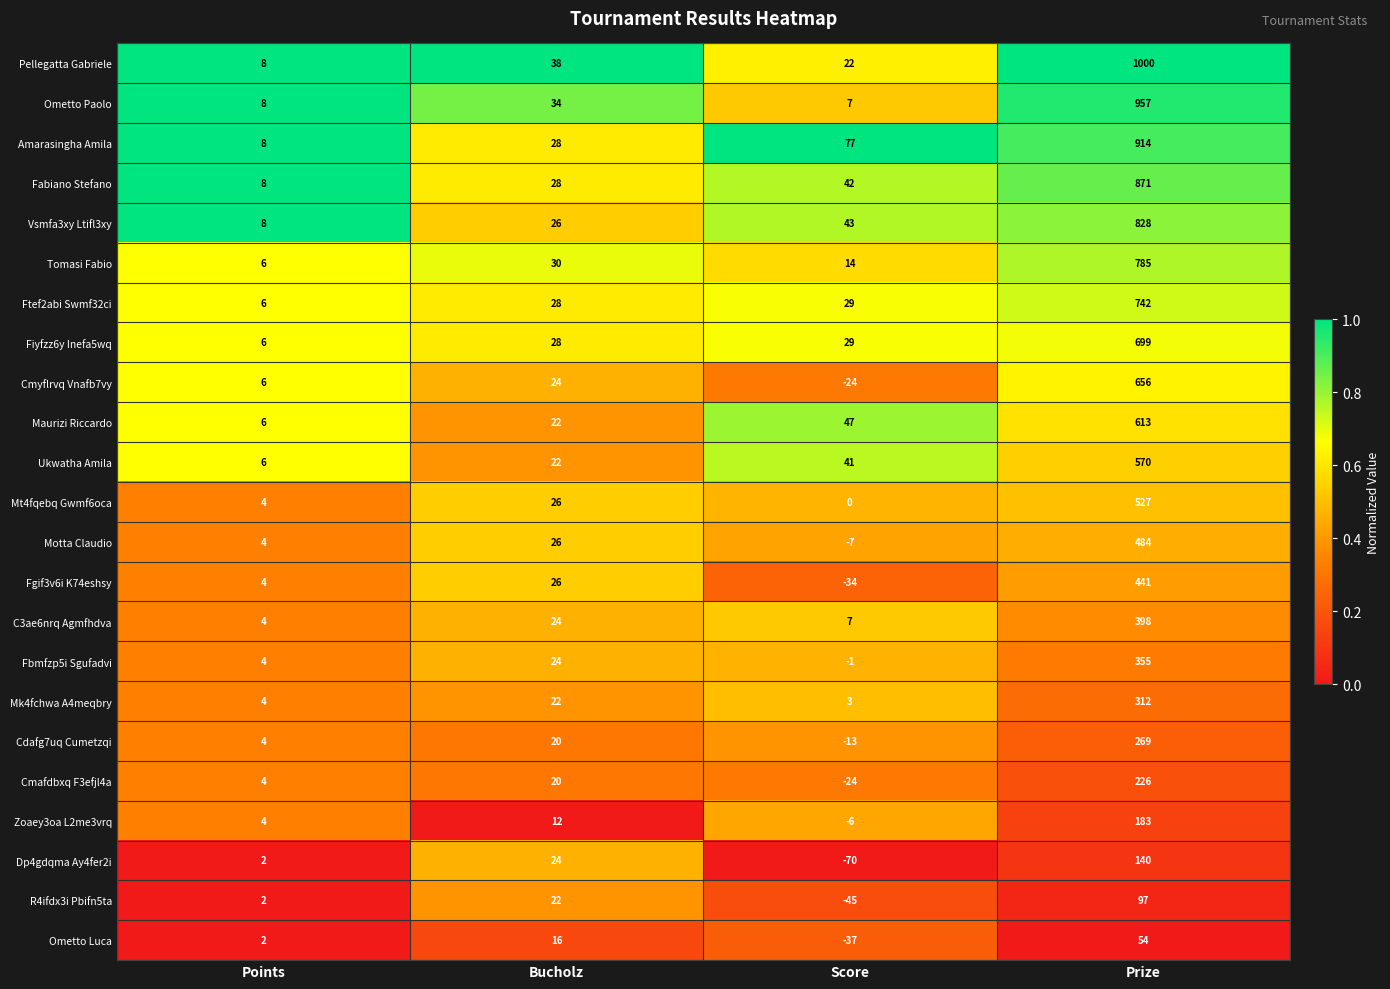

At Prize, list the series in order from largest to smallest.

Pellegatta Gabriele, Ometto Paolo, Amarasingha Amila, Fabiano Stefano, Vsmfa3xy Ltifl3xy, Tomasi Fabio, Ftef2abi Swmf32ci, Fiyfzz6y Inefa5wq, Cmyflrvq Vnafb7vy, Maurizi Riccardo, Ukwatha Amila, Mt4fqebq Gwmf6oca, Motta Claudio, Fgif3v6i K74eshsy, C3ae6nrq Agmfhdva, Fbmfzp5i Sgufadvi, Mk4fchwa A4meqbry, Cdafg7uq Cumetzqi, Cmafdbxq F3efjl4a, Zoaey3oa L2me3vrq, Dp4gdqma Ay4fer2i, R4ifdx3i Pbifn5ta, Ometto Luca